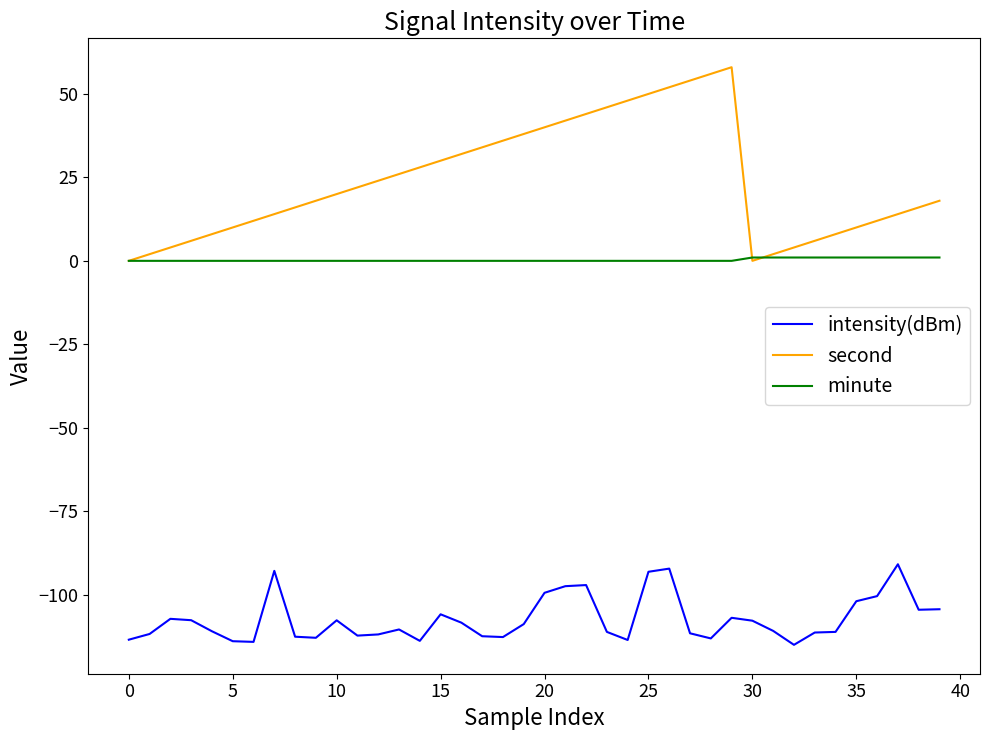

True or false: intensity(dBm) and minute cross at least once.

False